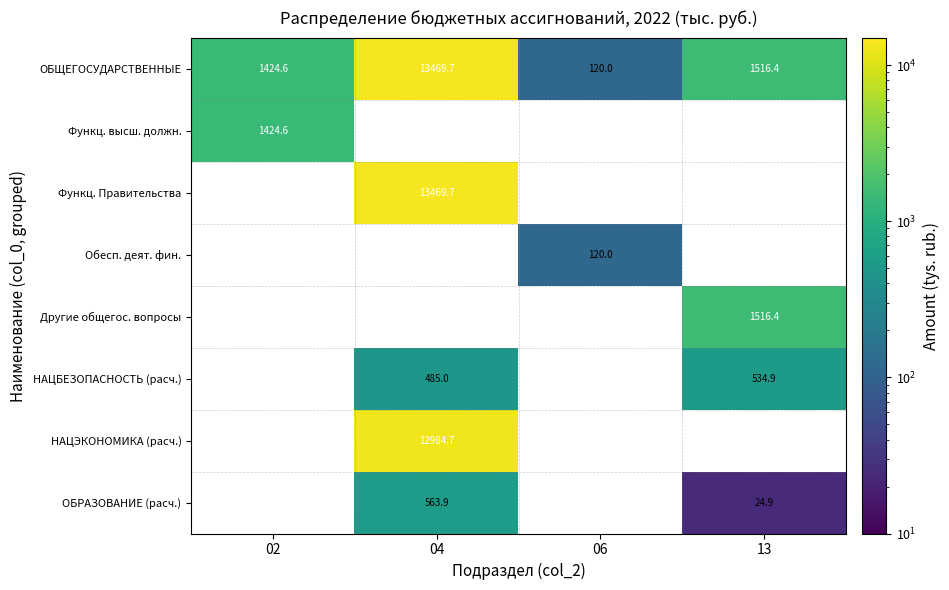

What is the greatest value displayed?

13469.7